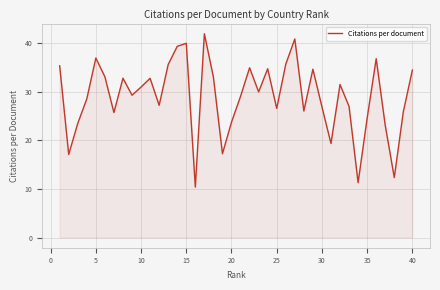

What is the minimum value shown in the chart?

10.4